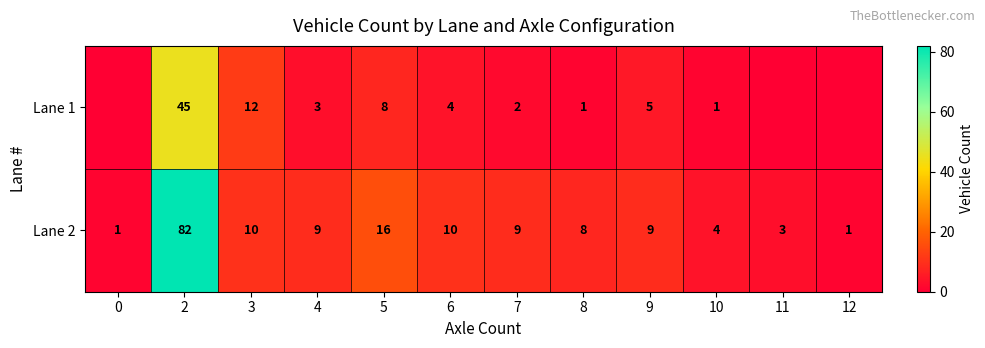

At how many categories does at least one series exceed 40?

1